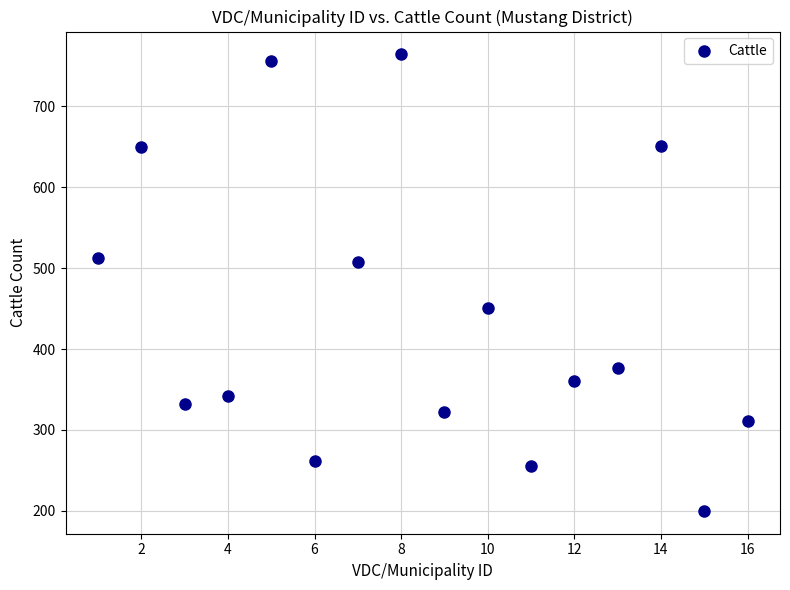

What is the range of X values (max minus min)?

15